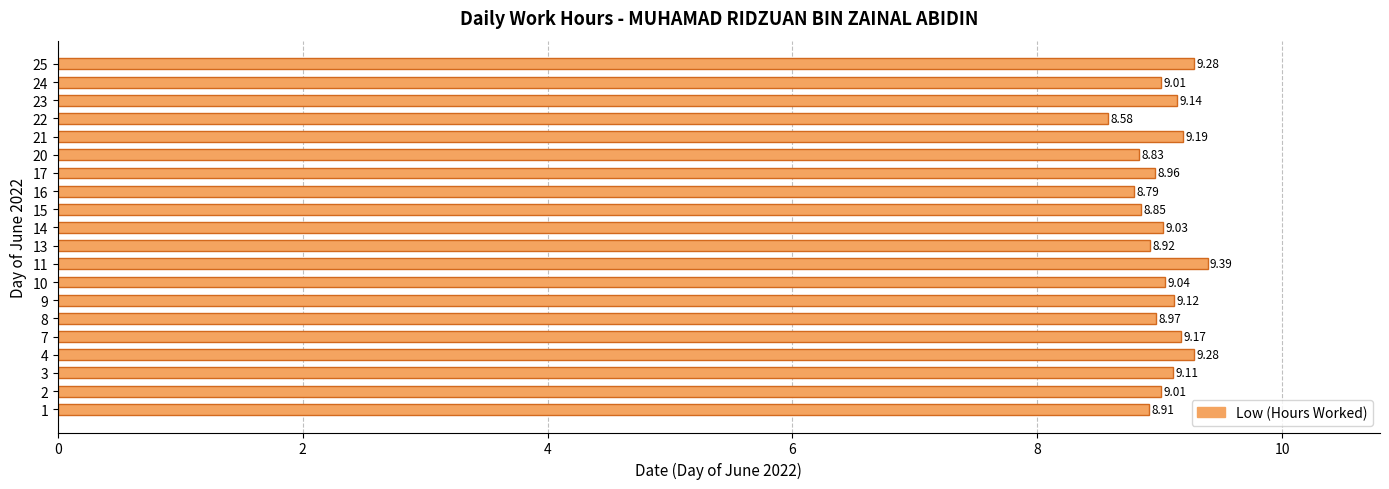

Approximately how many times larger is the value at 1 compared to 17?

1.0